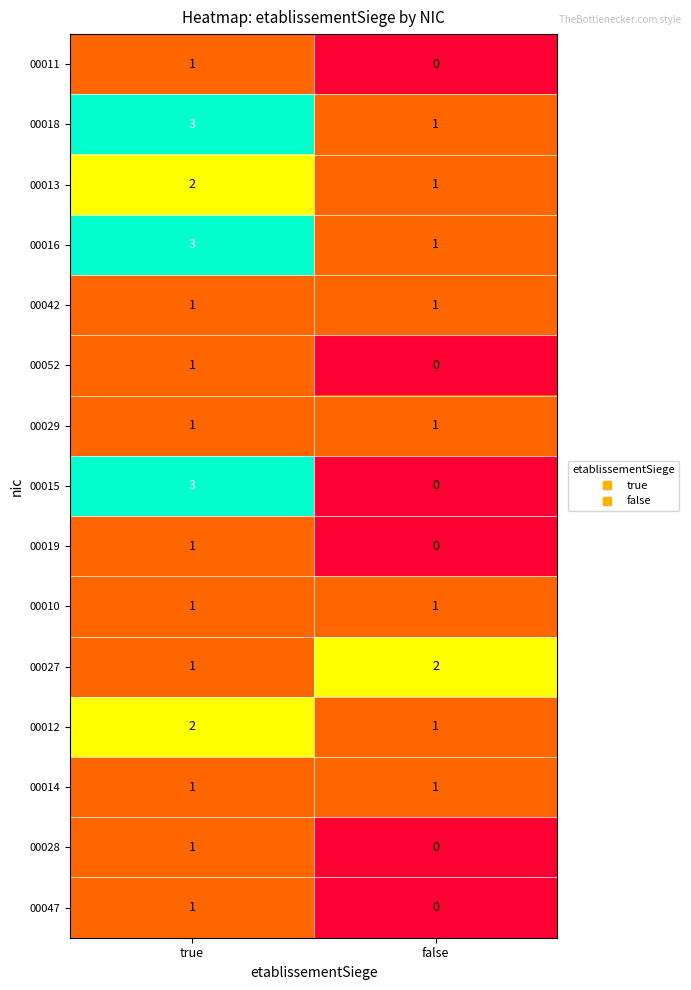

At how many categories does at least one series exceed 0?

2